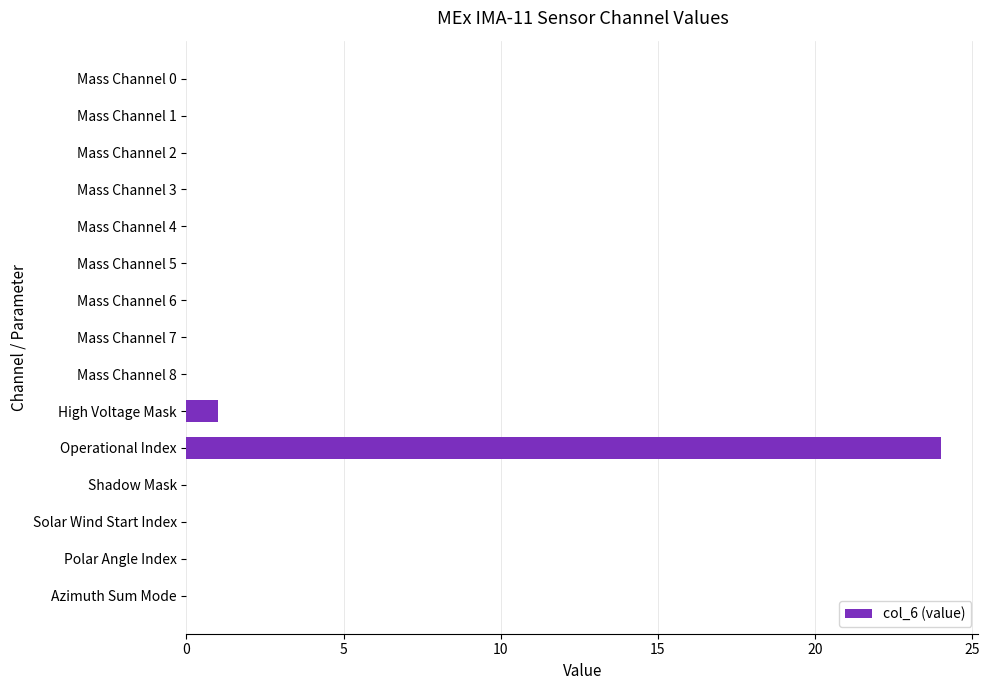

Reading bottom to top, what are all the values shown in this chart?

Azimuth Sum Mode=0	Polar Angle Index=0	Solar Wind Start Index=0	Shadow Mask=0	Operational Index=24	High Voltage Mask=1	Mass Channel 8=0	Mass Channel 7=0	Mass Channel 6=0	Mass Channel 5=0	Mass Channel 4=0	Mass Channel 3=0	Mass Channel 2=0	Mass Channel 1=0	Mass Channel 0=0